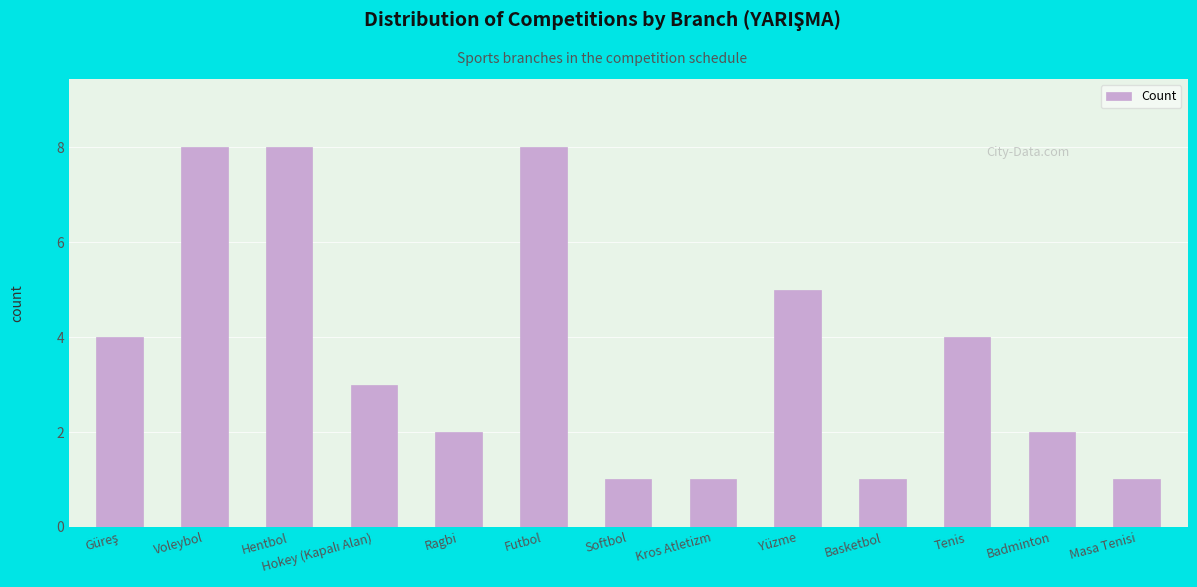

What is the sum of all values?

48